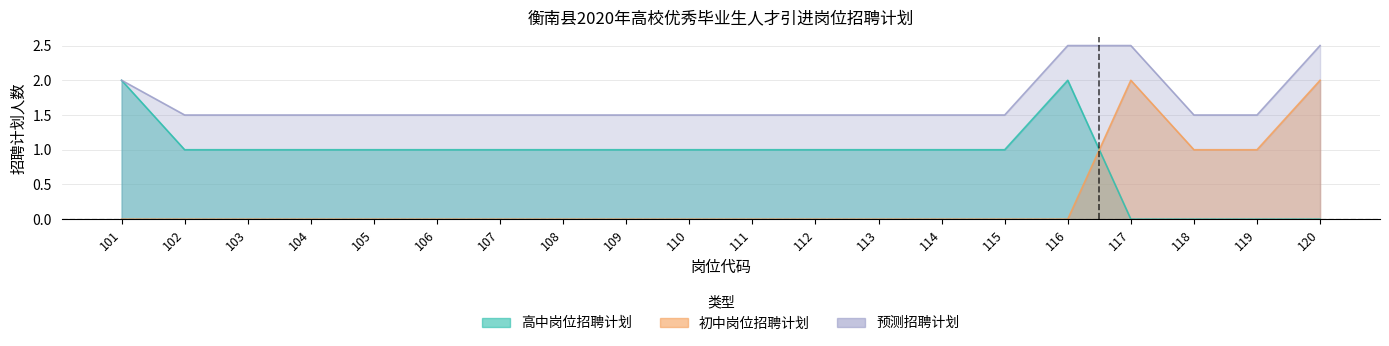

Does the chart display data point markers on the line(s)?

No